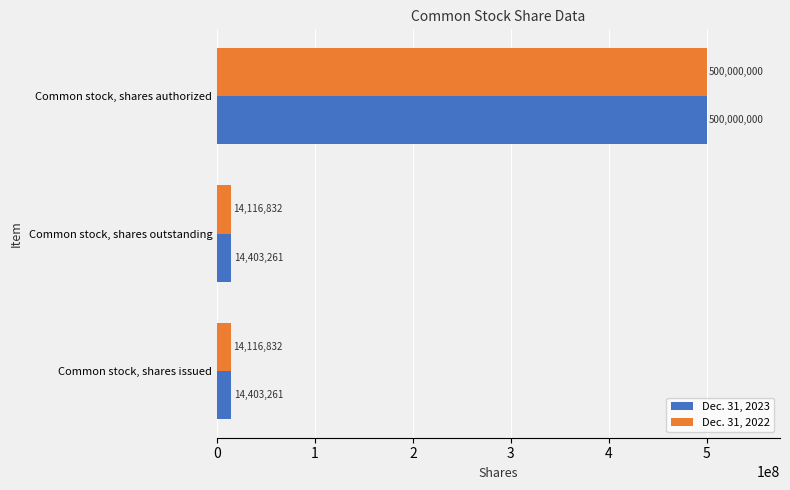

What is the difference between the maximum and minimum values in the Dec. 31, 2022 series?

485883168